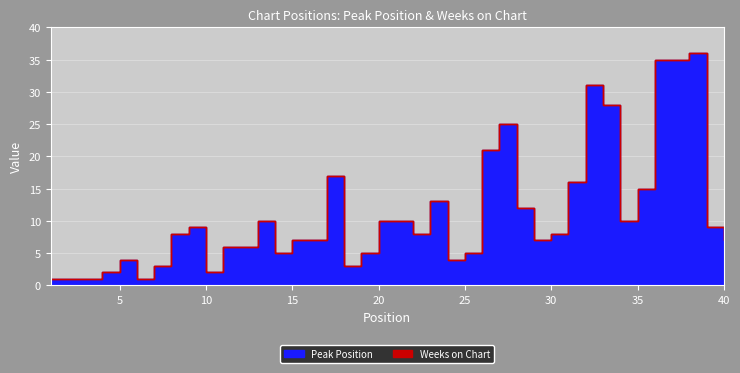

True or false: Peak Position and Weeks on Chart cross at least once.

False